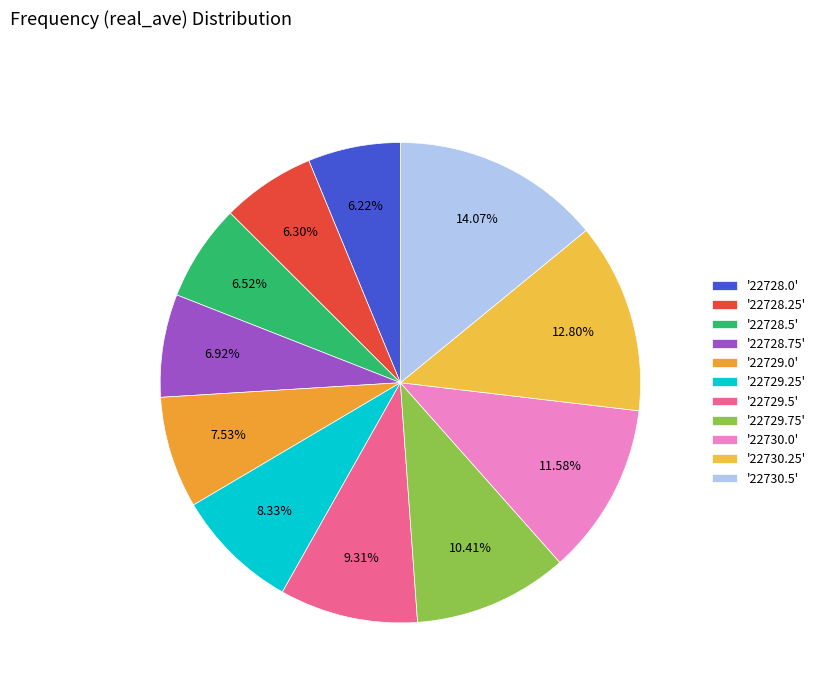

How many slices are in this pie chart?

11